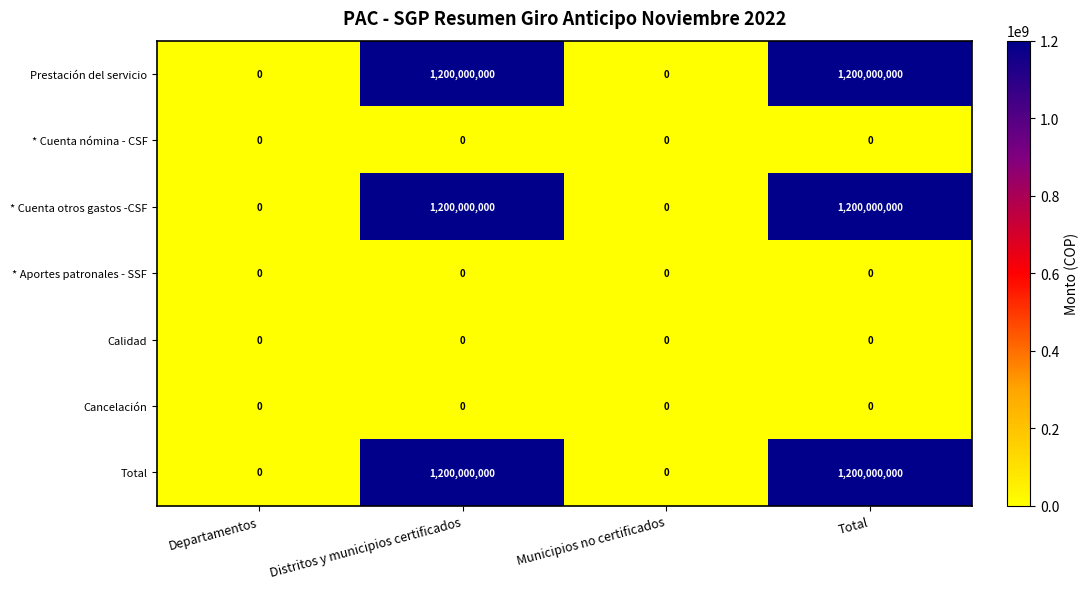

The value of Cancelación at Distritos y municipios certificados is 0. True or false?

True